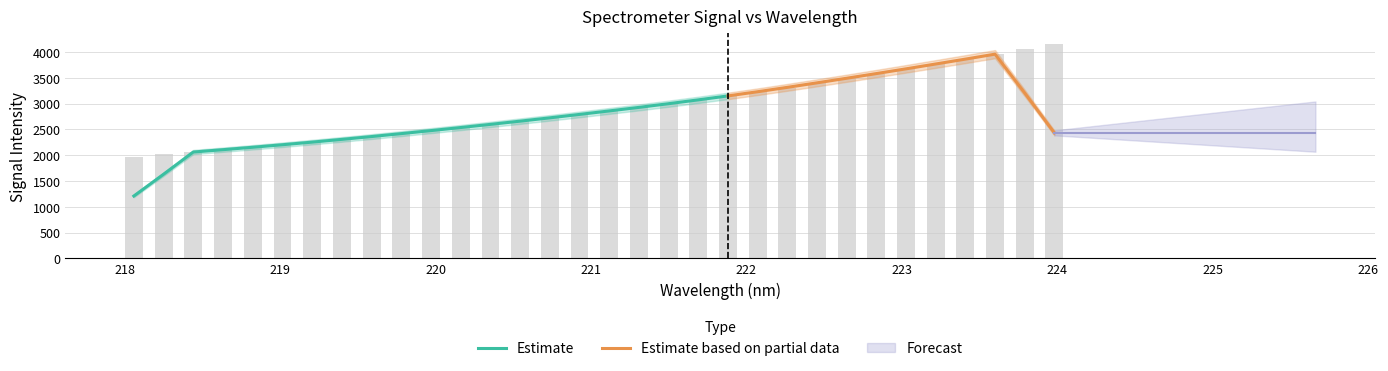

What is the change in value from 219.589 to 223.9802?

+1792.2